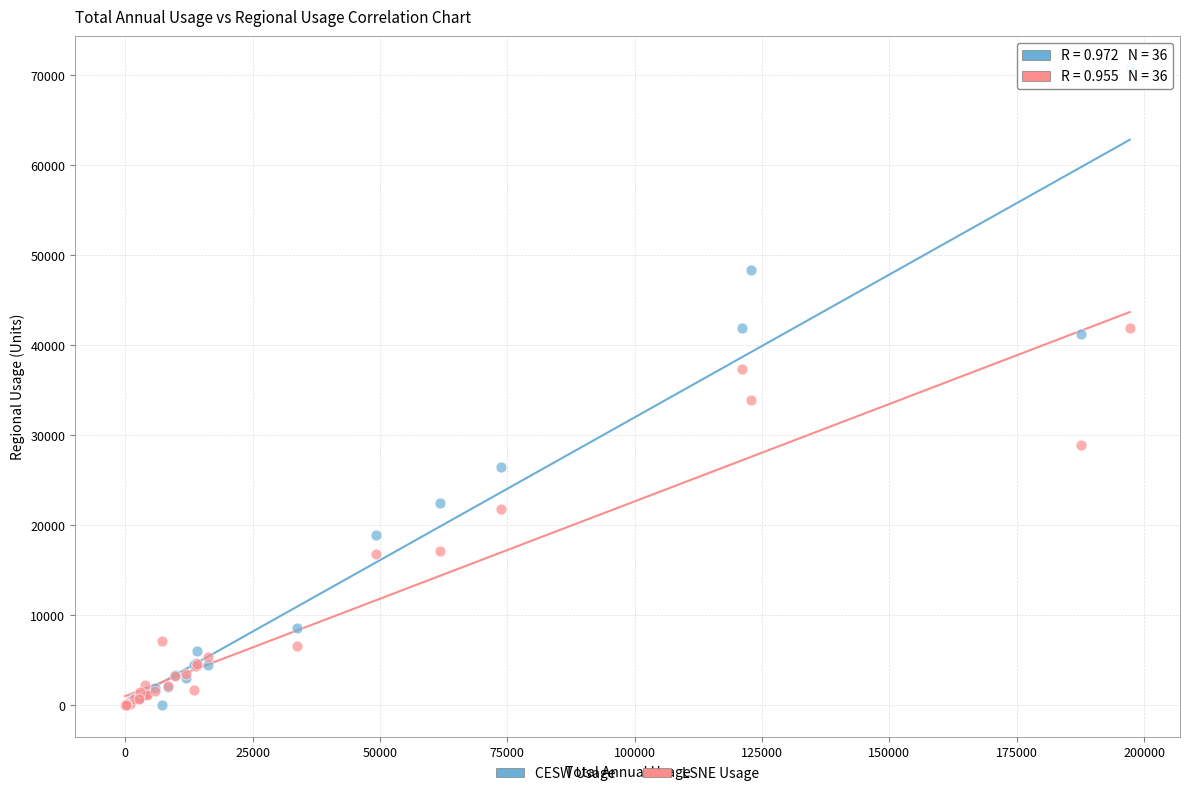

Which series contains the highest Y value?

CESW Usage